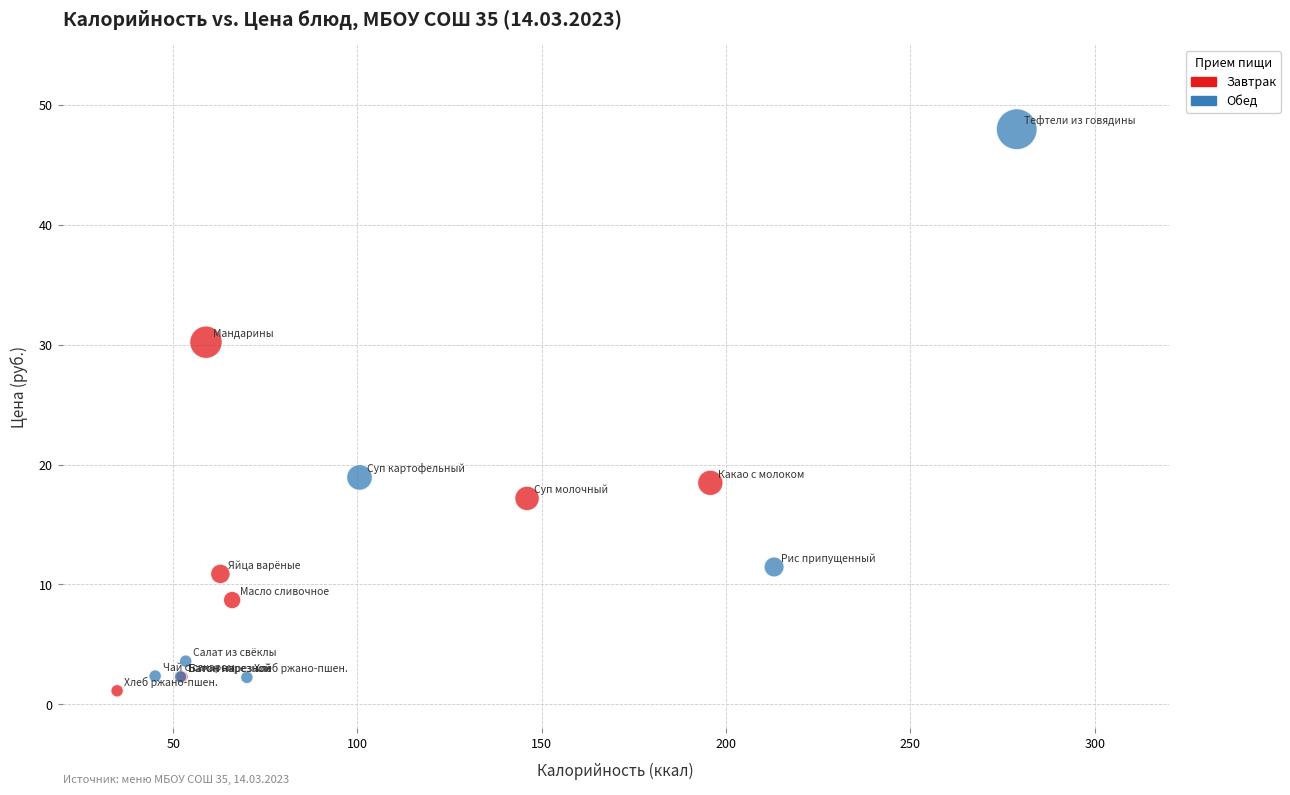

Which series has the widest spread of Y values?

Обед